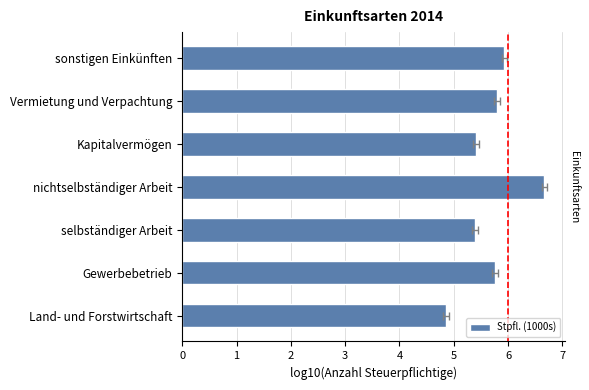

The value at selbständiger Arbeit is 8.2. True or false?

False